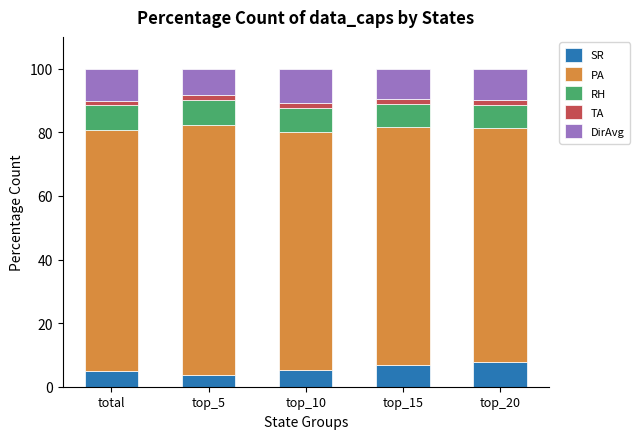

The value of SR at top_20 is 11.2. True or false?

False